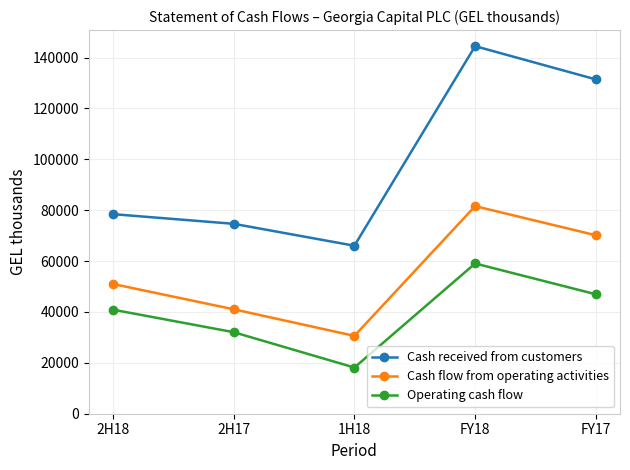

What is the spread (max minus min) of values at 2H18?

37540